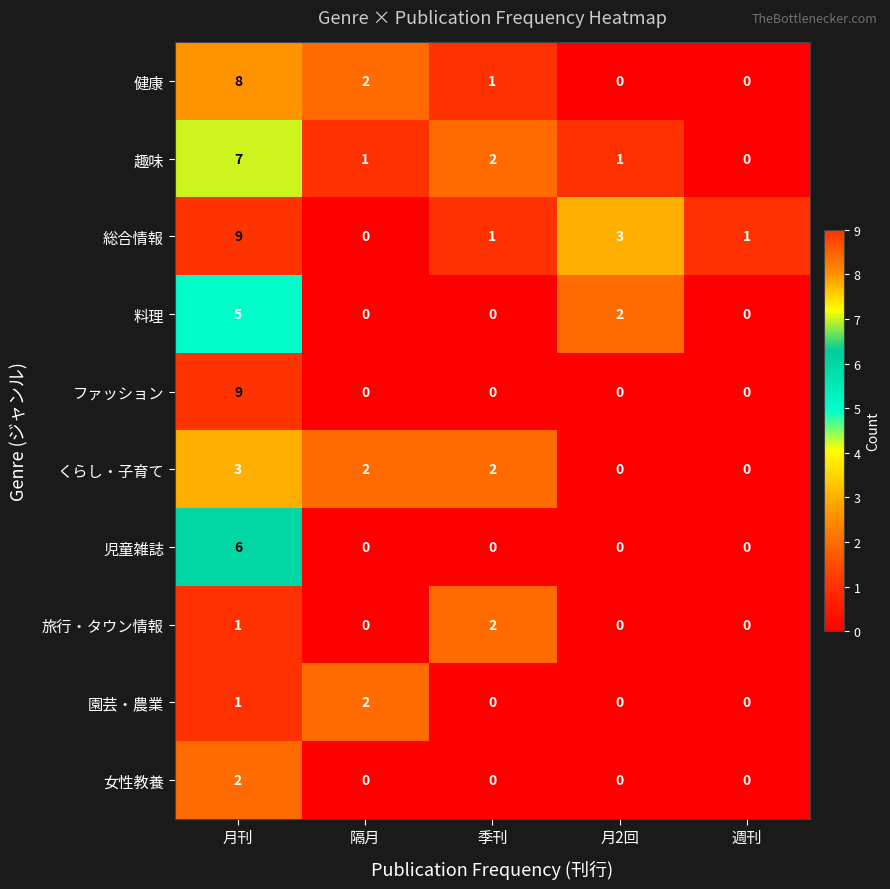

Which series has the largest total across all categories?

総合情報